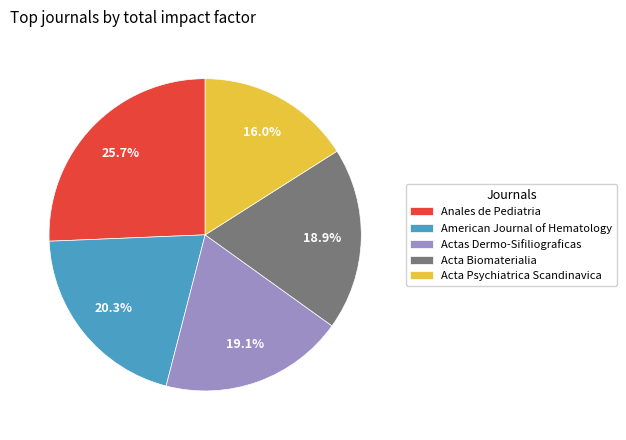

What is the ratio of the value at American Journal of Hematology to the value at Acta Biomaterialia?

1.1